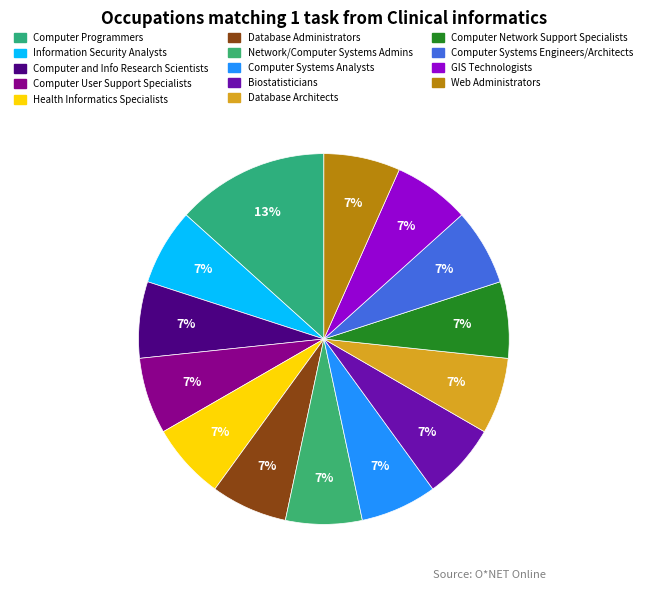

True or false: Information Security Analysts accounts for 1% of the total.

False